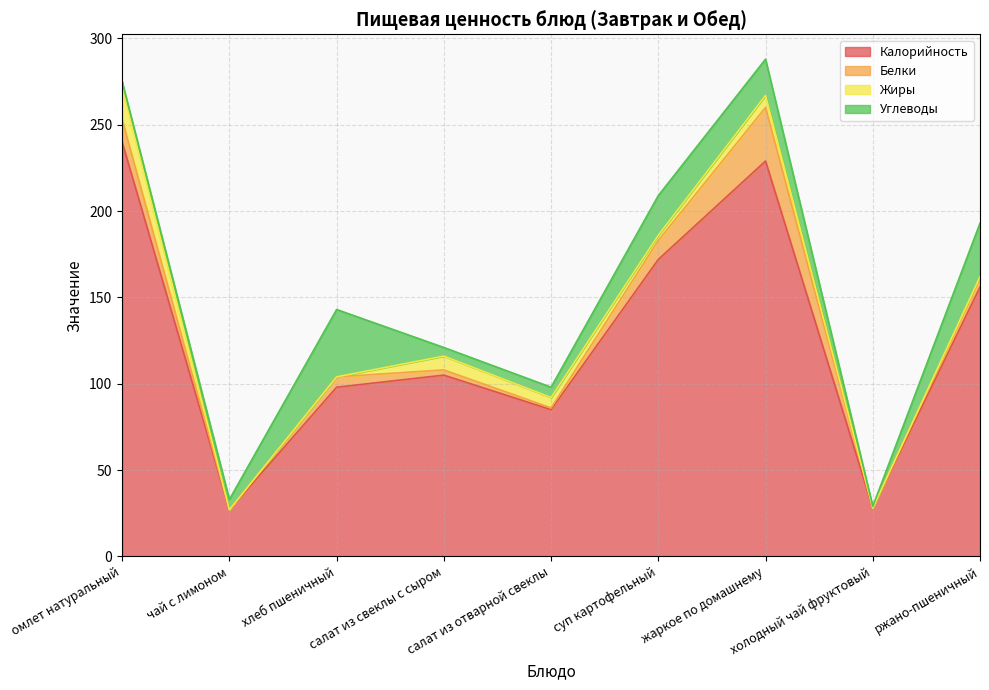

In Углеводы, how many points are higher than both neighbors (excluding endpoints)?

2